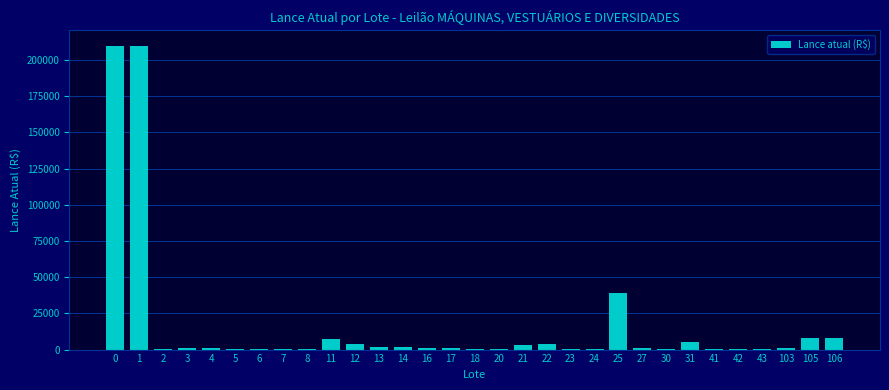

Which has a higher value, 6 or 11?

11